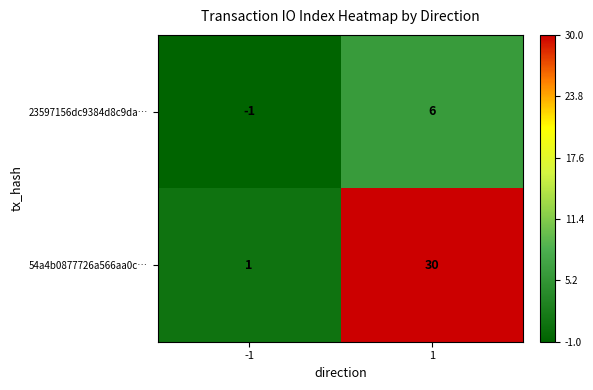

Which series changed the most between -1 and 1?

54a4b0877726a566aa0c…